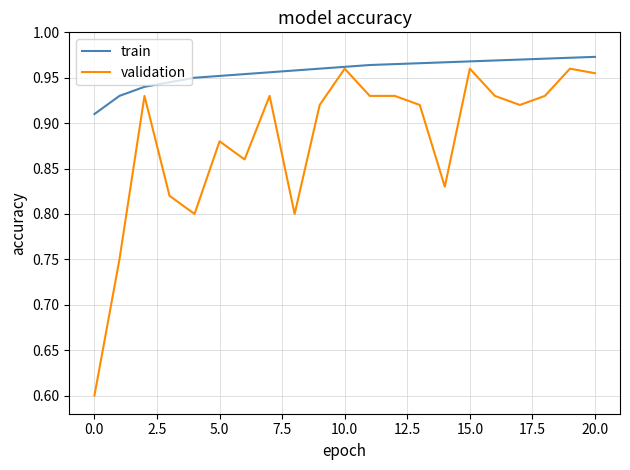

Which series has the largest total across all categories?

train